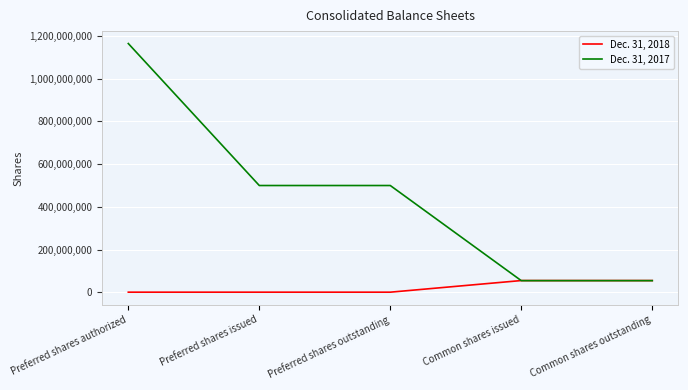

Is it true that Dec. 31, 2017 equals 55060650 at Common shares outstanding?

True